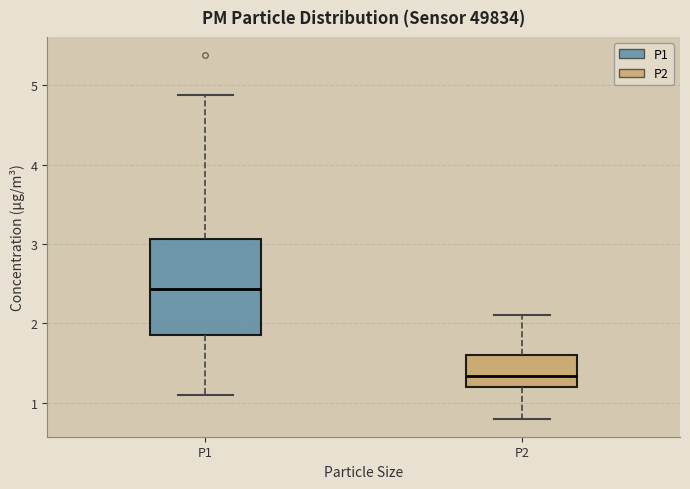

Which box has the lowest median line?

P2